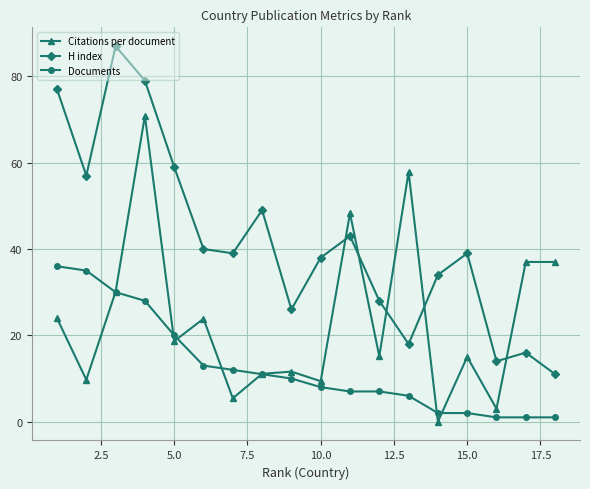

How many categories are shown in the chart?

18